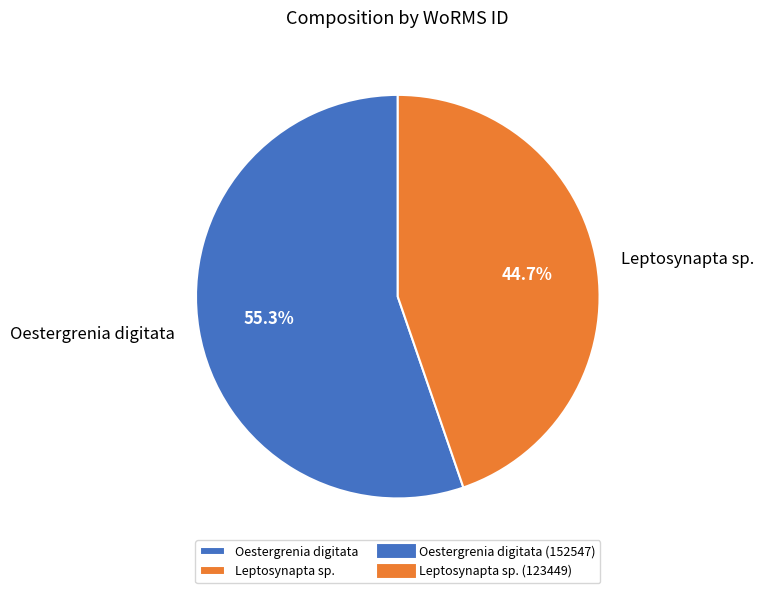

What is the ratio of the value at Leptosynapta sp. to the value at Oestergrenia digitata?

0.8